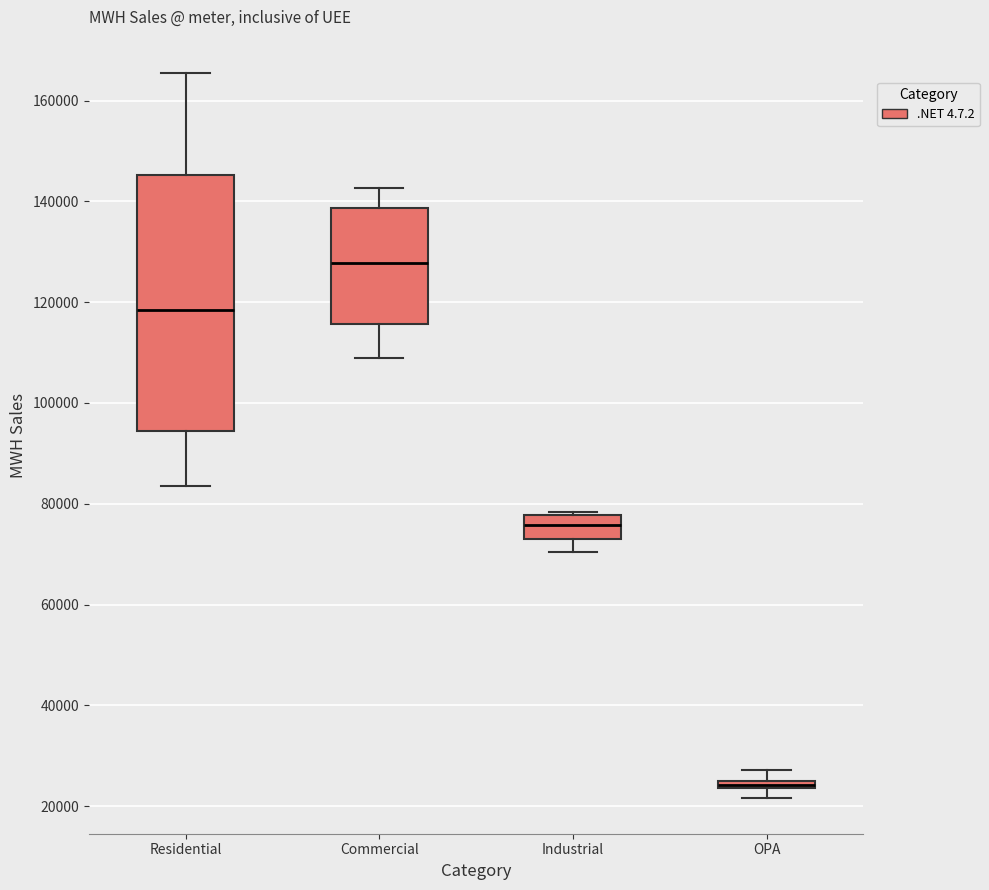

Which box has the highest median line?

Commercial